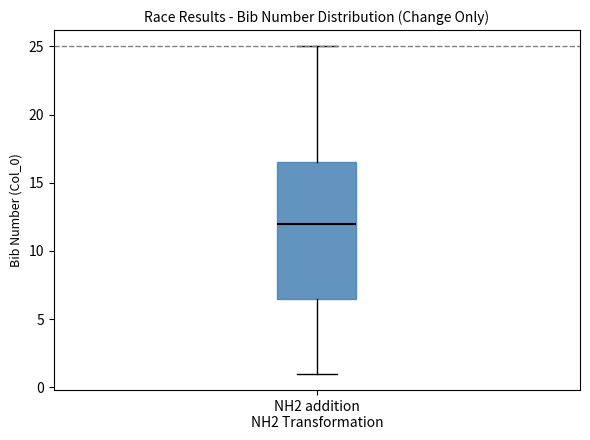

Transcribe this box plot: give where the median line is, the range the box spans, and where the two whiskers end, as read against the y-axis. The values are not printed on the chart, so give them approximately, as read against the axis.

median 12.0, box 6.5 to 16.5, whiskers 1.0 to 25.0